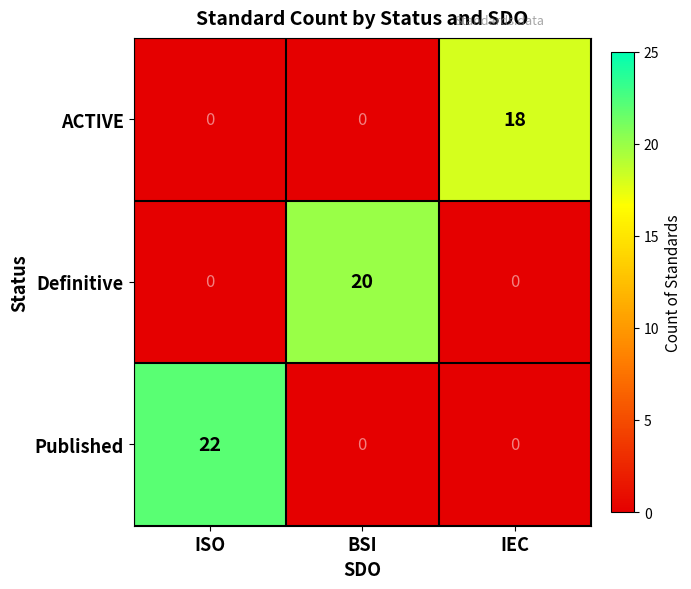

How many Published values are between 0 and 22?

3